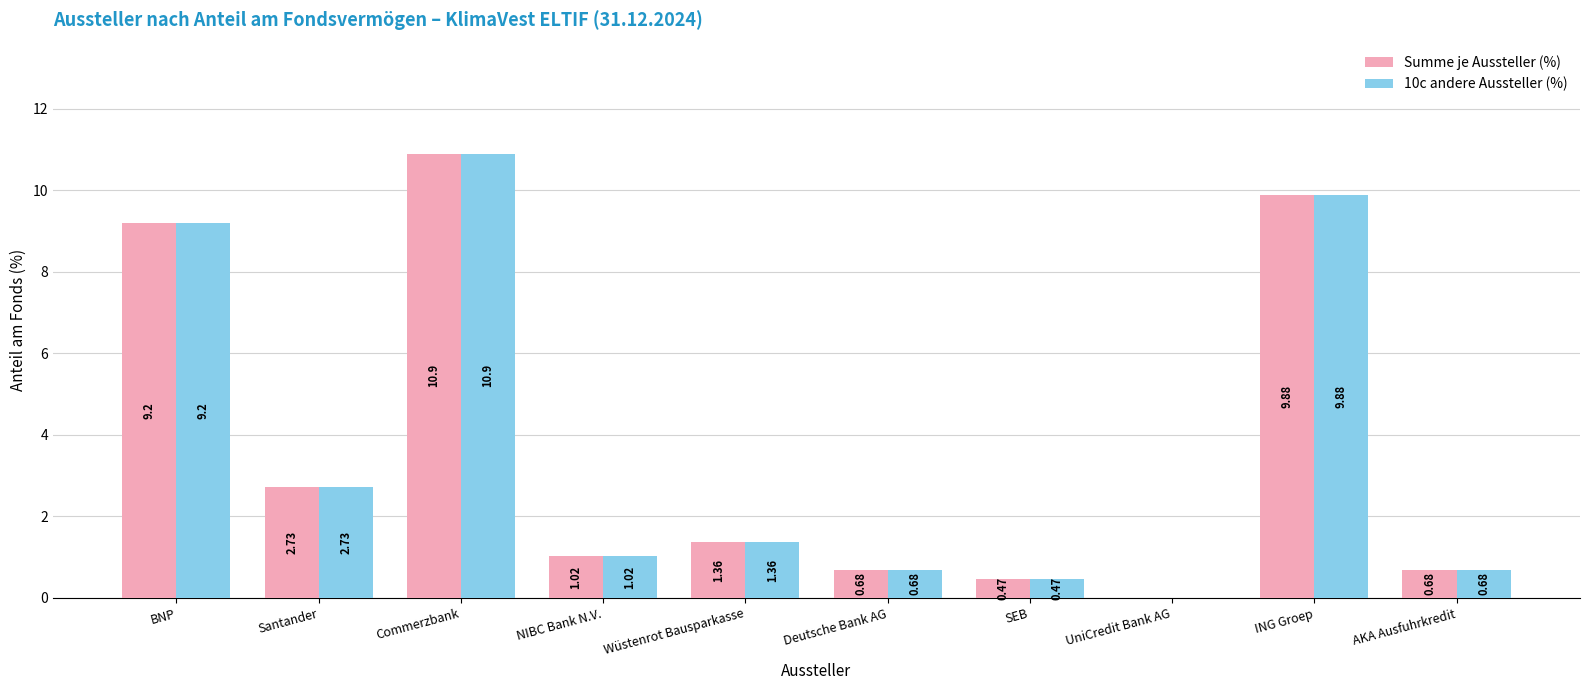

What is the total value across all series at BNP?

18.4